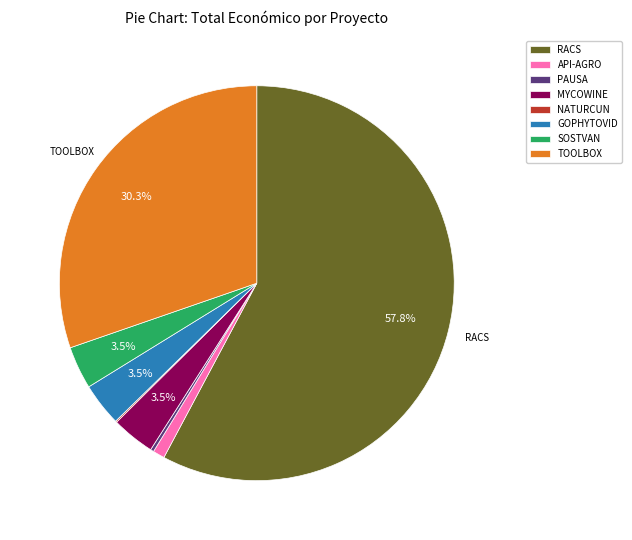

Which slice is the largest?

RACS